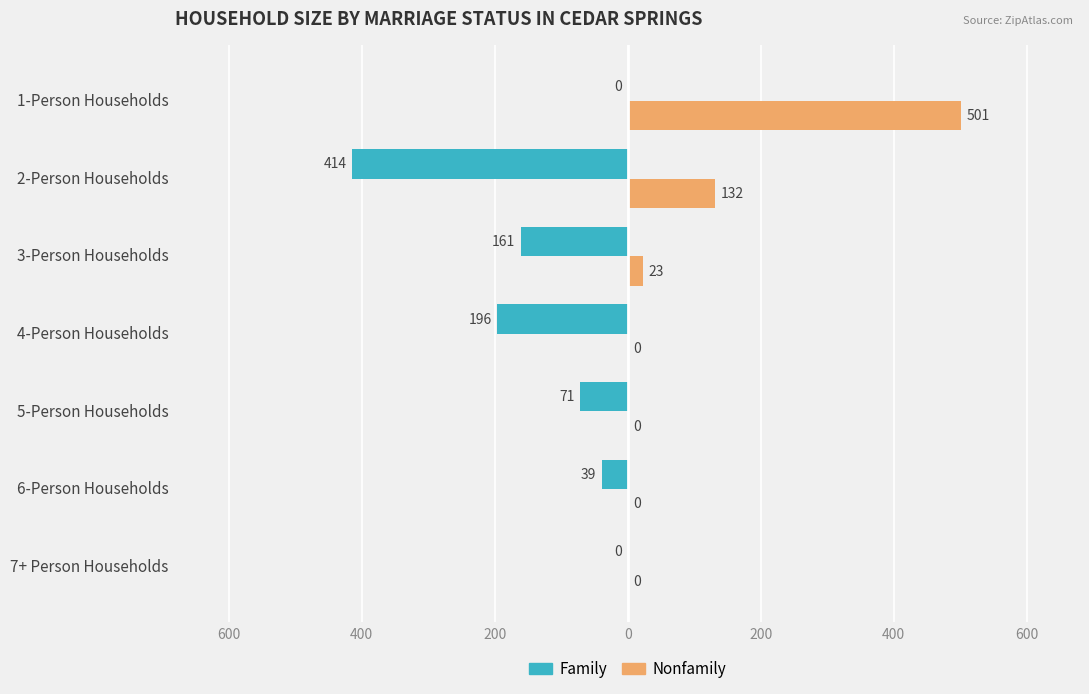

What are all the series names shown in the legend?

Family, Nonfamily